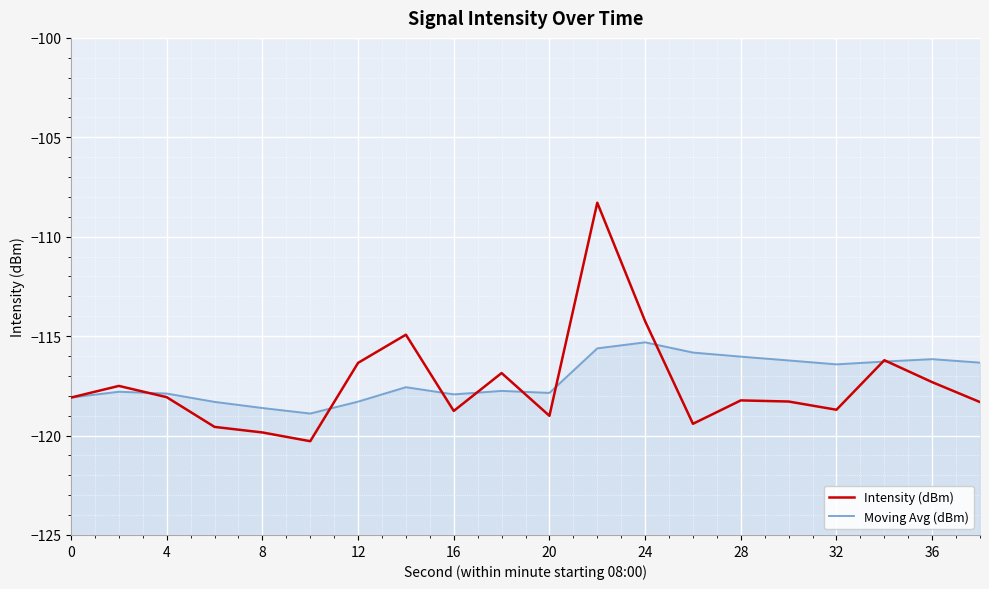

Rank the series by their maximum value, from highest to lowest.

Intensity (dBm), Moving Avg (dBm)